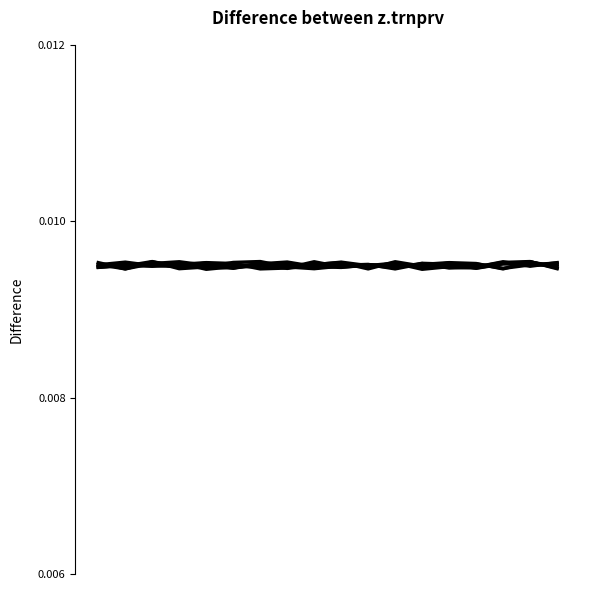

Reading right to left, list all the values displayed in this chart.

col_4: 0.0	0.0	0.0	0.0	0.0	0.0	0.0	0.0	0.0	0.0	0.0	0.0	0.0	0.0	0.0	0.0	0.0	0.0
col_6: 0.0	0.0	0.0	0.0	0.0	0.0	0.0	0.0	0.0	0.0	0.0	0.0	0.0	0.0	0.0	0.0	0.0	0.0
col_9: 0.0	0.0	0.0	0.0	0.0	0.0	0.0	0.0	0.0	0.0	0.0	0.0	0.0	0.0	0.0	0.0	0.0	0.0
col_2: 0.0	0.0	0.0	0.0	0.0	0.0	0.0	0.0	0.0	0.0	0.0	0.0	0.0	0.0	0.0	0.0	0.0	0.0
col_5: 0.0	0.0	0.0	0.0	0.0	0.0	0.0	0.0	0.0	0.0	0.0	0.0	0.0	0.0	0.0	0.0	0.0	0.0
col_7: 0.0	0.0	0.0	0.0	0.0	0.0	0.0	0.0	0.0	0.0	0.0	0.0	0.0	0.0	0.0	0.0	0.0	0.0